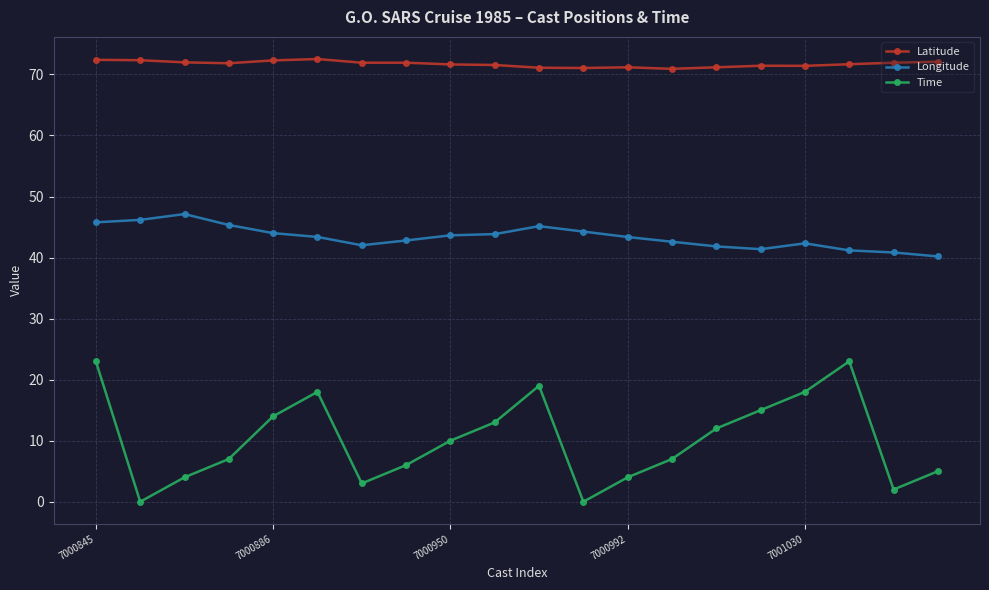

Rank the series by their average value, from lowest to highest.

Time, Longitude, Latitude